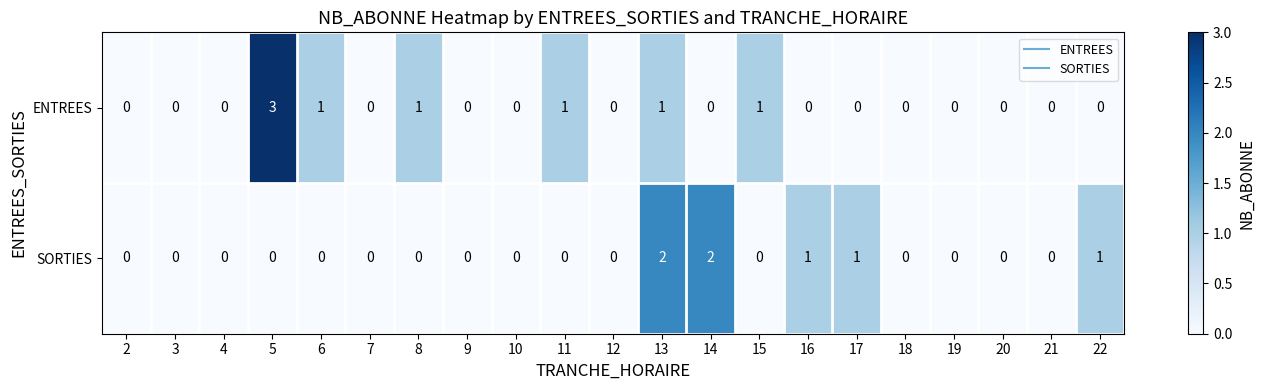

The SORTIES series shows 0 at 19. True or false?

True